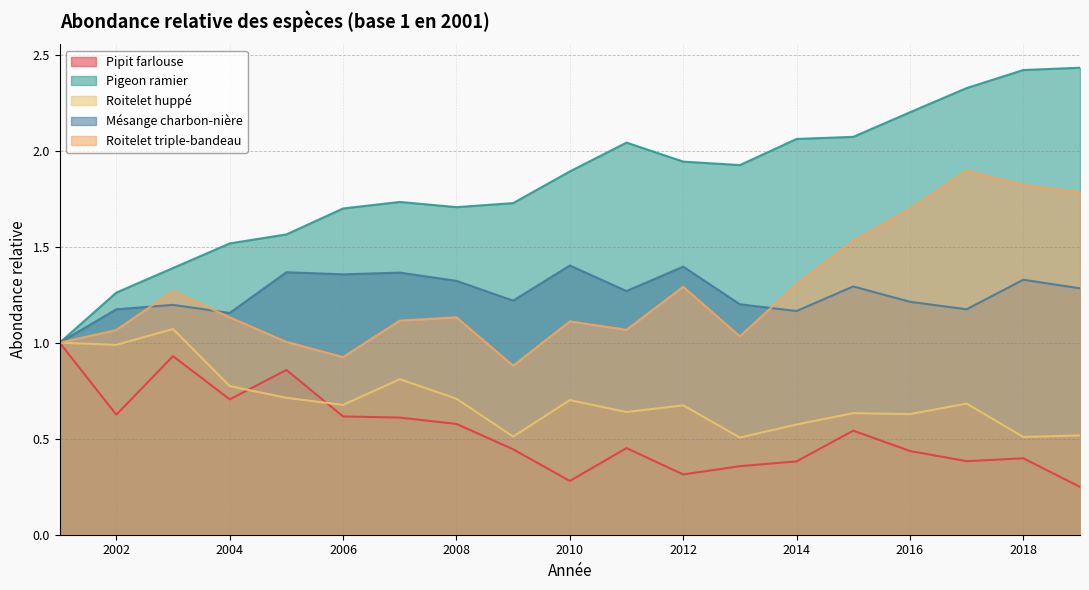

How many series are shown in this chart?

5